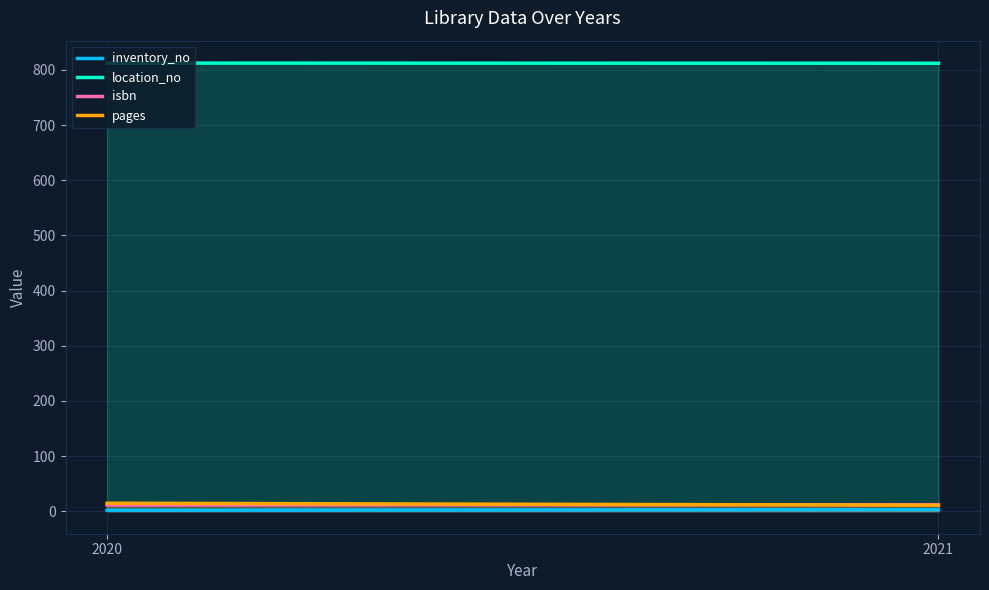

What is the sum of the location_no values at 2020 and 2021?

1624.3